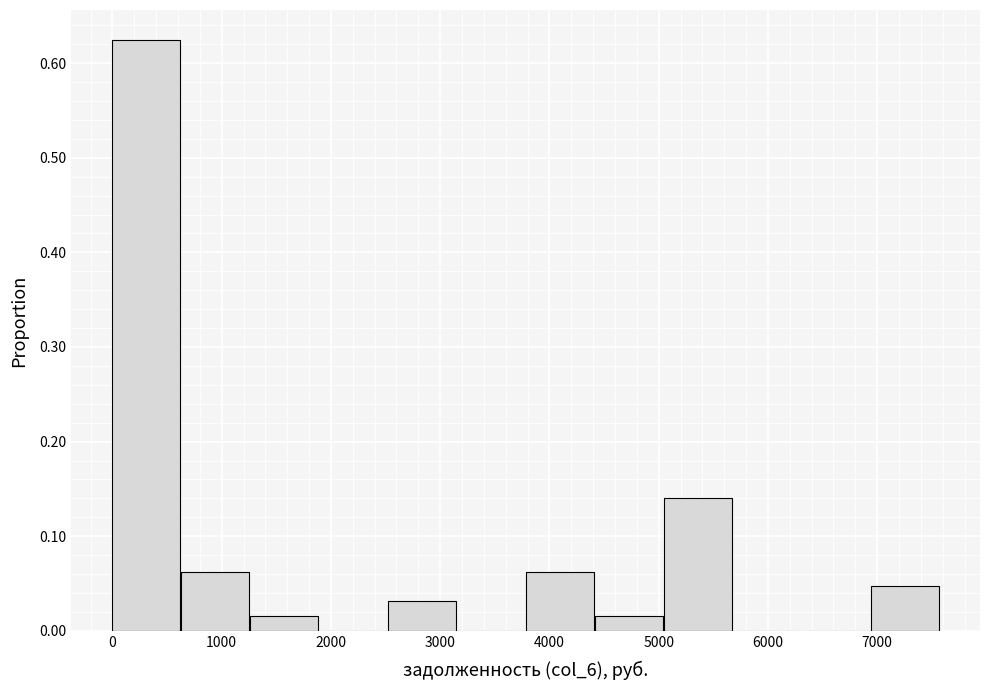

How tall is the bar that spans 600 to 1300 on the x-axis? Neither the bar edges nor the heights are printed on the chart, so give them approximately, as read against the axes.

0.06